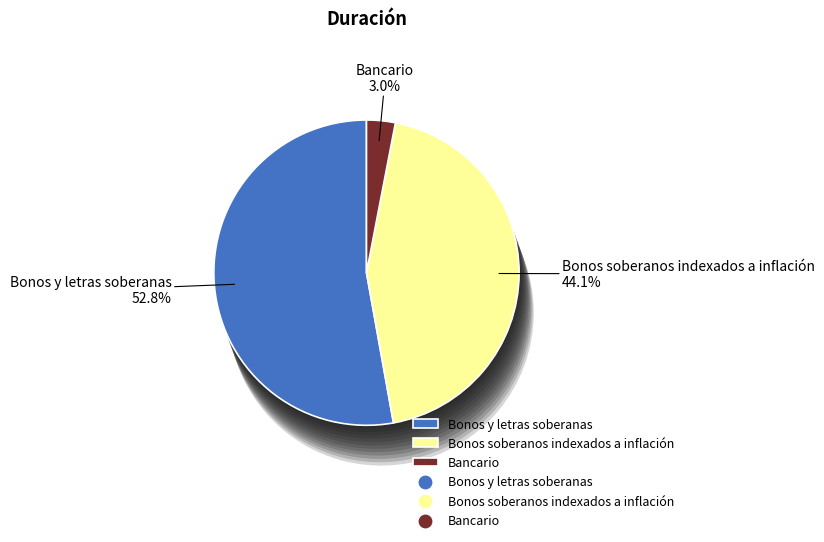

To the nearest percent, what is the difference between the Bonos soberanos indexados a inflación and Bonos y letras soberanas slice percentages?

9%